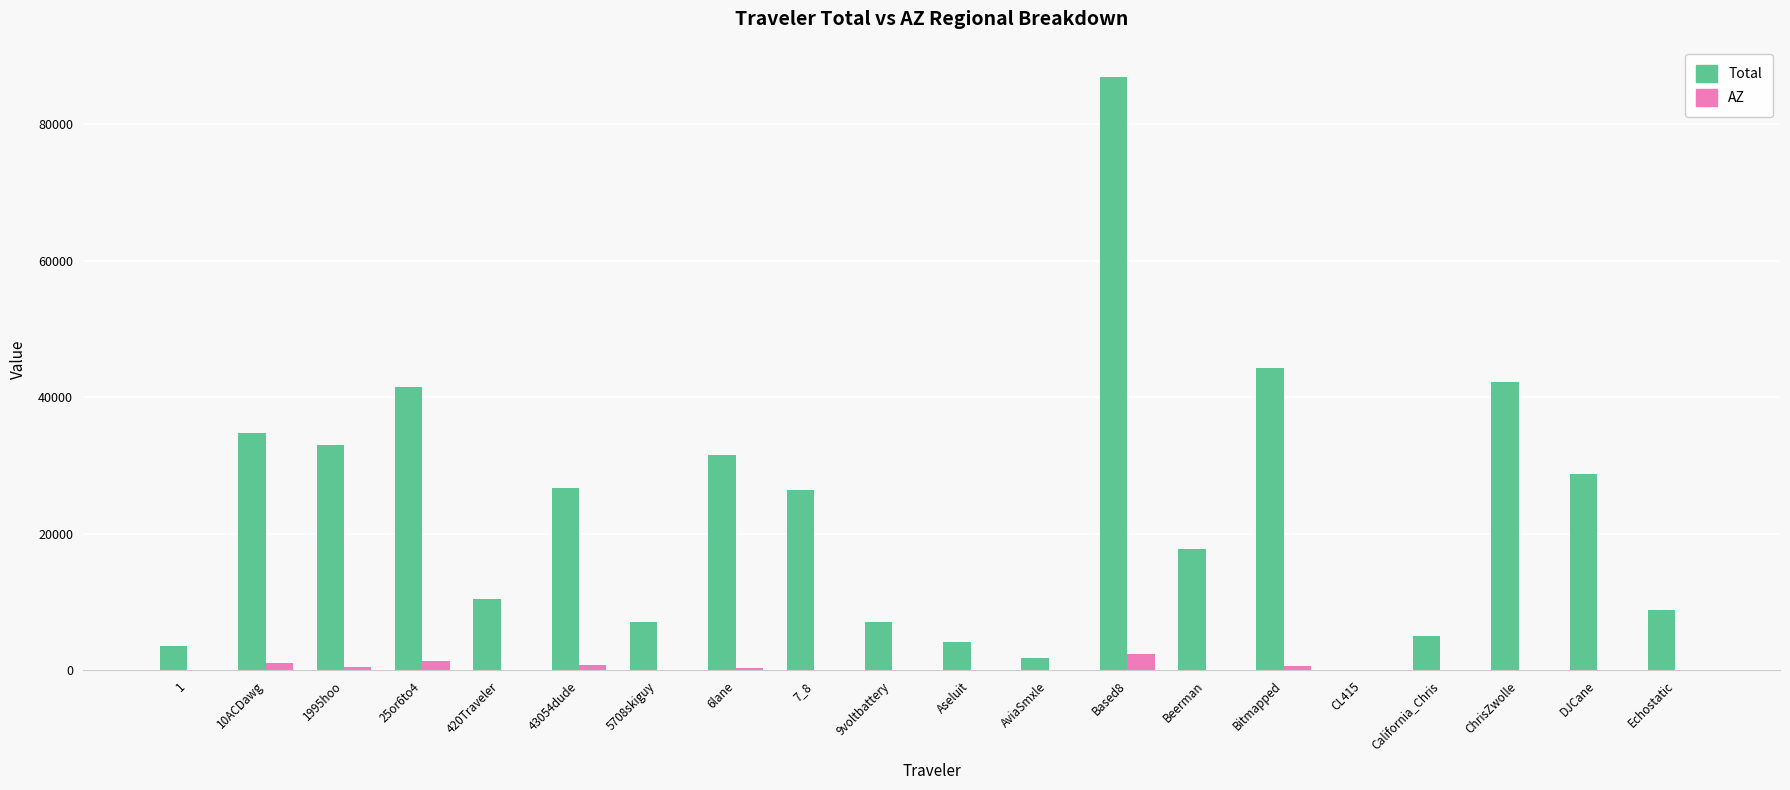

How many groups of bars are there?

20